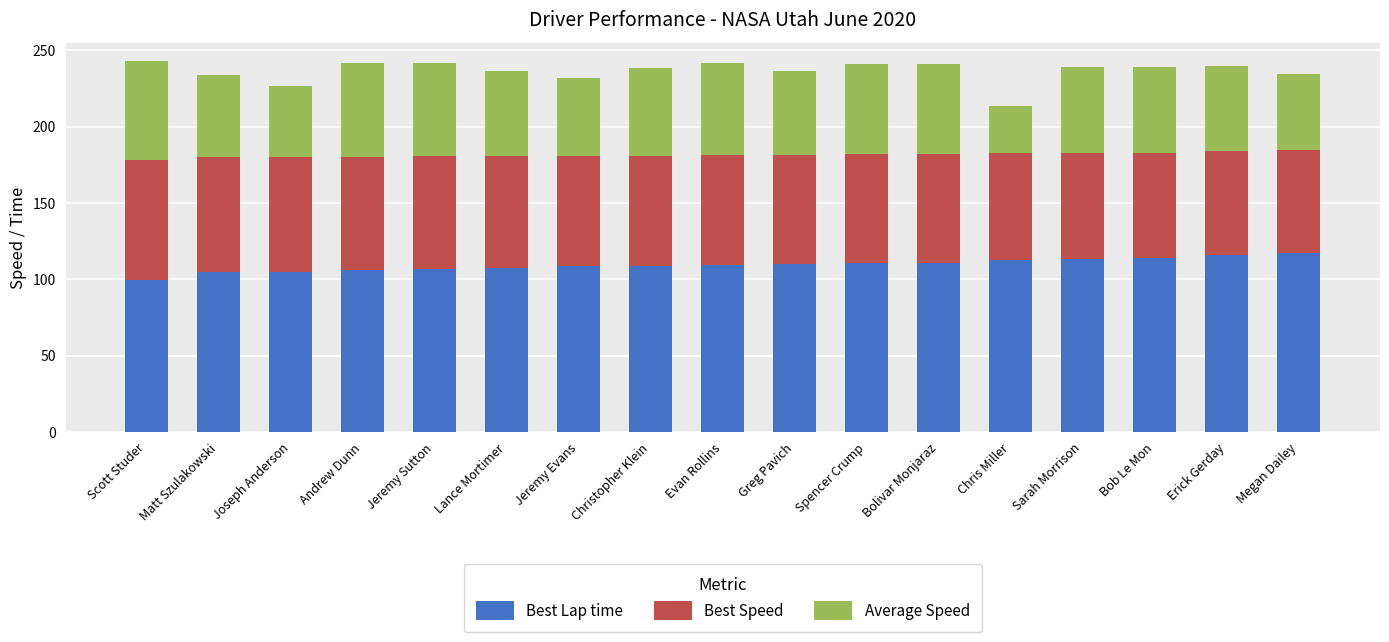

Which category has the lowest value in the Best Lap time series?

Scott Studer